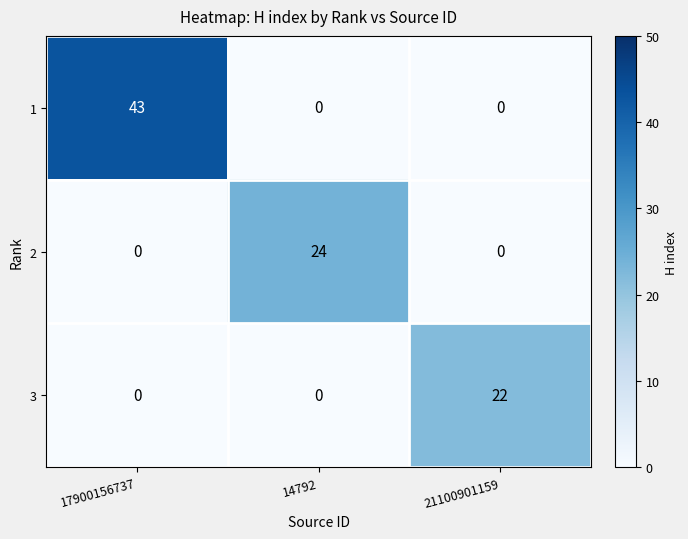

Reading left to right, what are all the values shown in this chart?

1: 17900156737=43	14792=0	21100901159=0
2: 17900156737=0	14792=24	21100901159=0
3: 17900156737=0	14792=0	21100901159=22